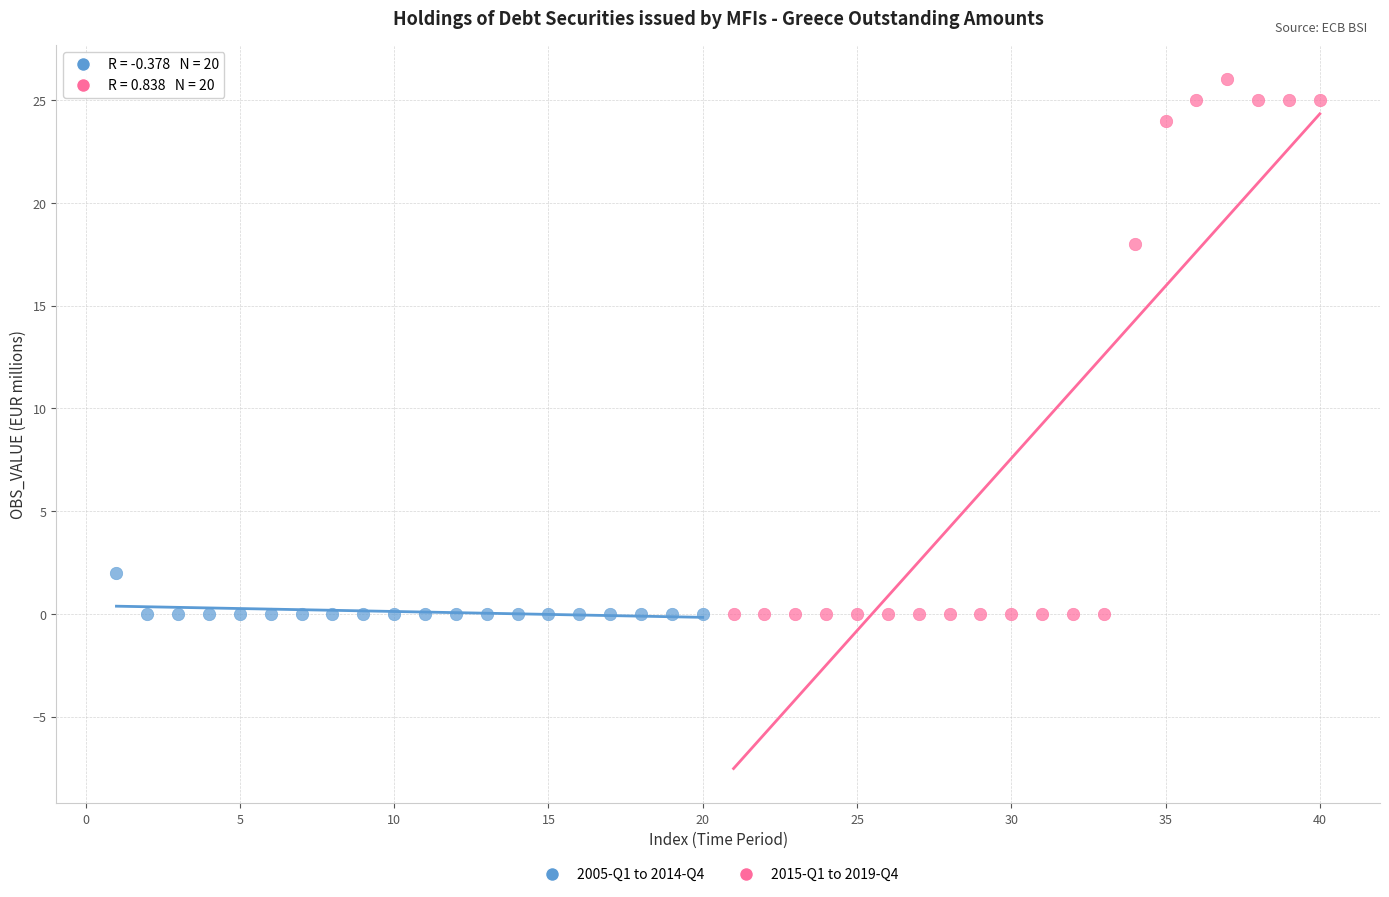

Which series contains the highest Y value?

2015-Q1 to 2019-Q4